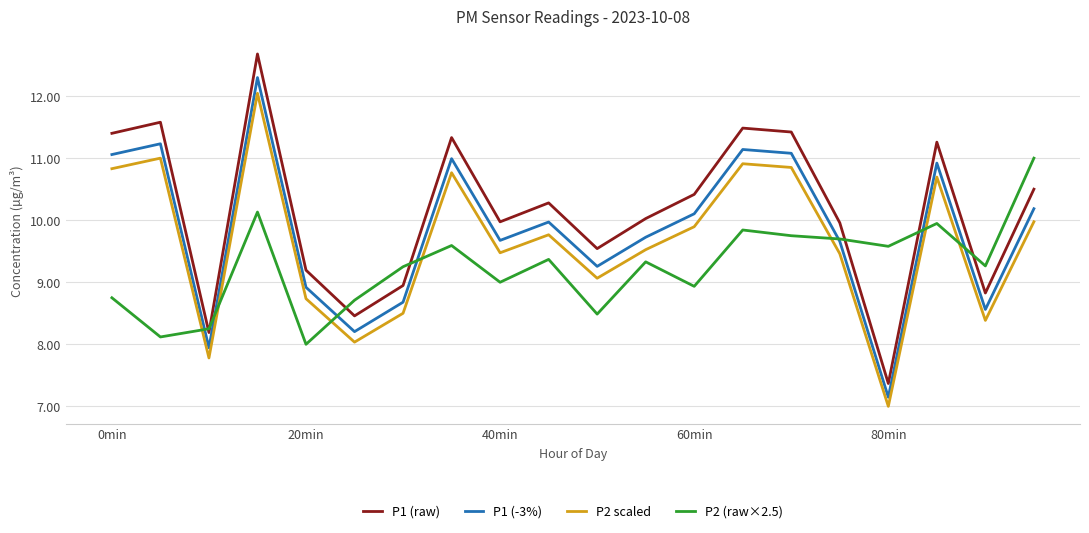

Which series has the widest spread of values?

P1 (raw)